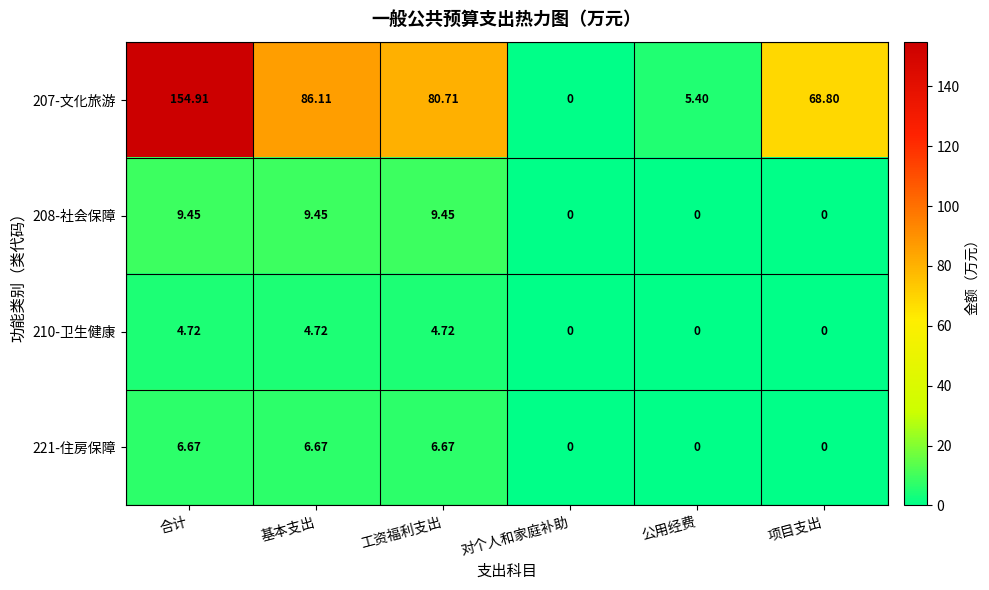

Rank the categories by 207-文化旅游 value from highest to lowest.

合计, 基本支出, 工资福利支出, 项目支出, 公用经费, 对个人和家庭补助